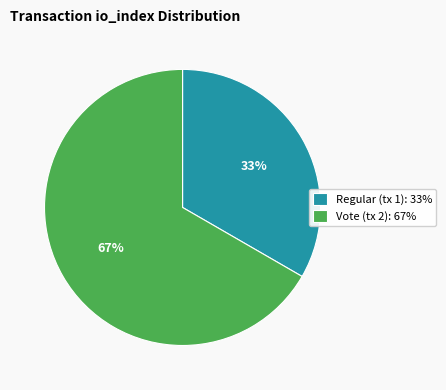

To the nearest percent, what is the combined percentage of Regular (tx 1): 33% and Vote (tx 2): 67%?

100%